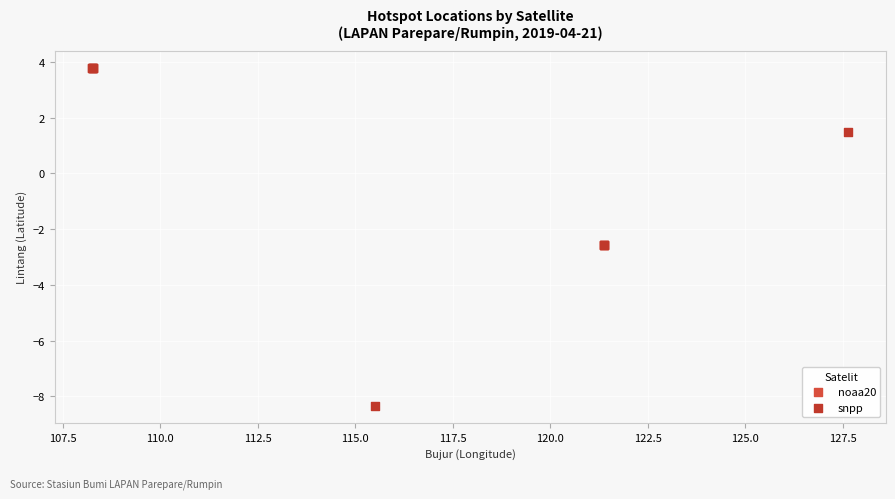

What are all the series names shown in the legend?

noaa20, snpp